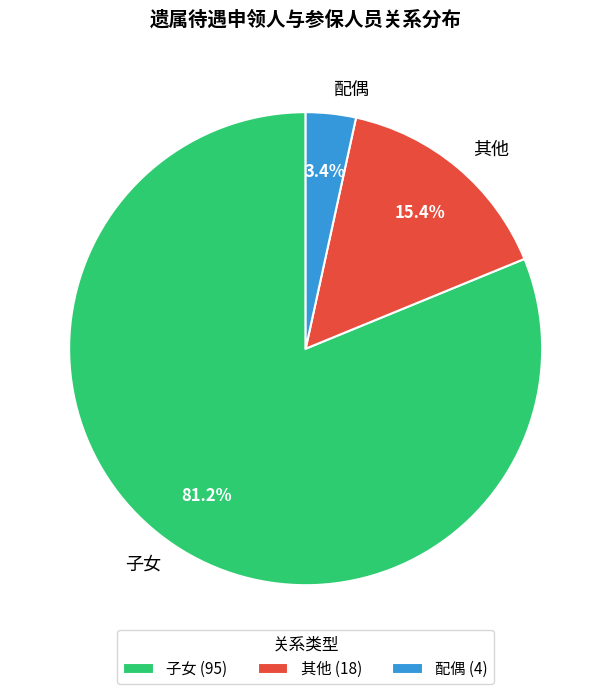

Is 配偶 the majority of the pie?

No